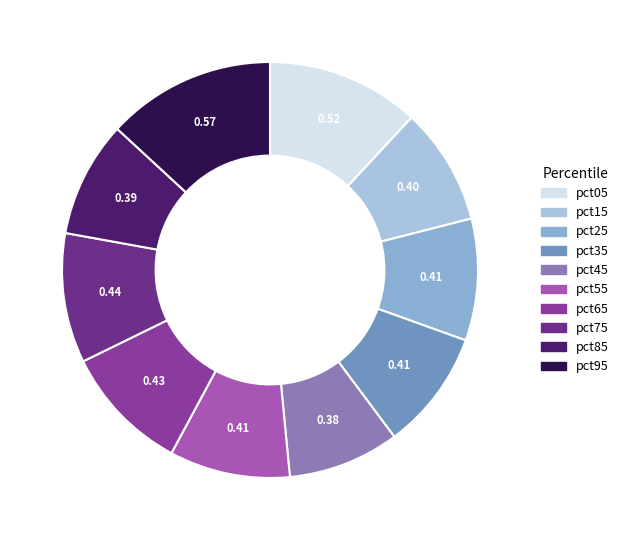

To the nearest percent, what portion does pct95 represent?

13%